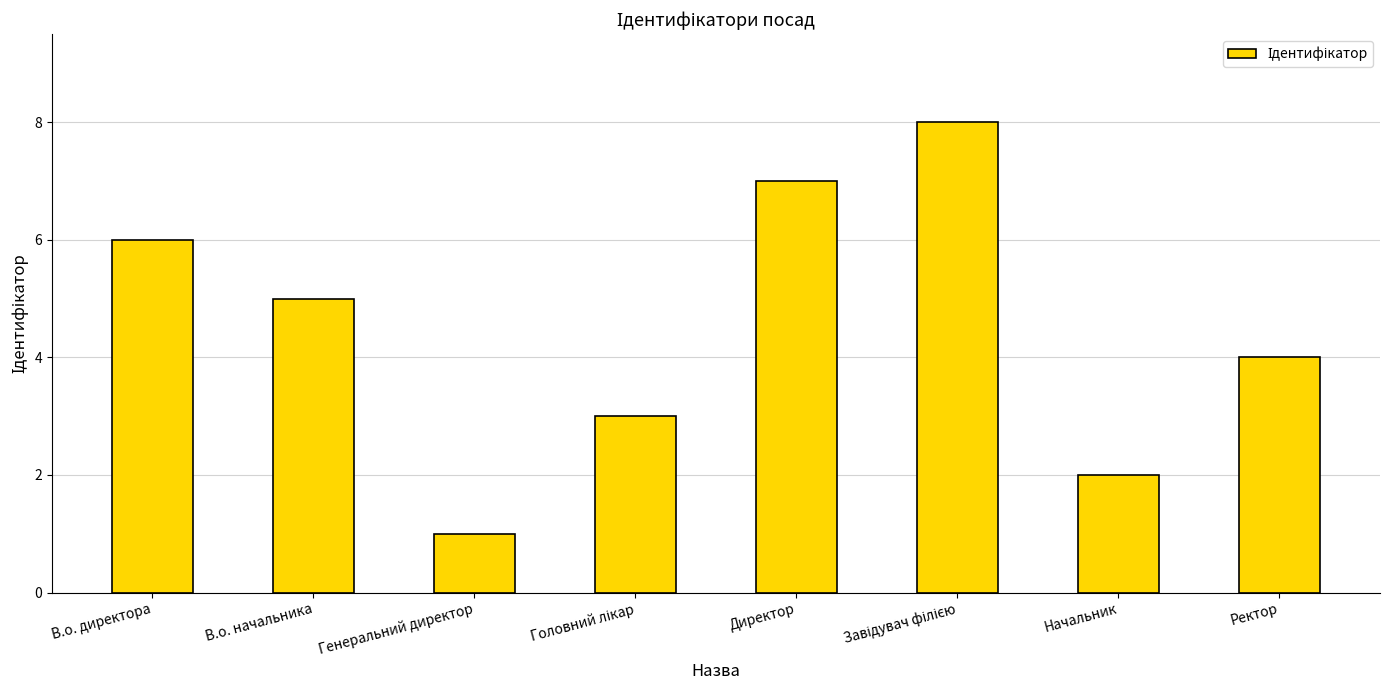

What is the maximum value shown in the chart?

8